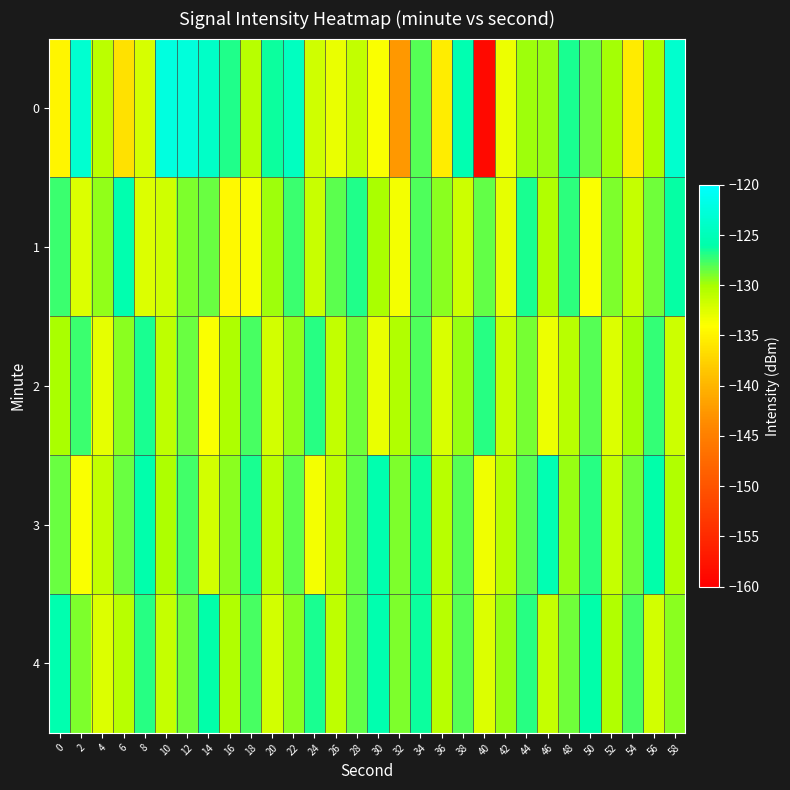

What is the greatest value displayed?

-122.3